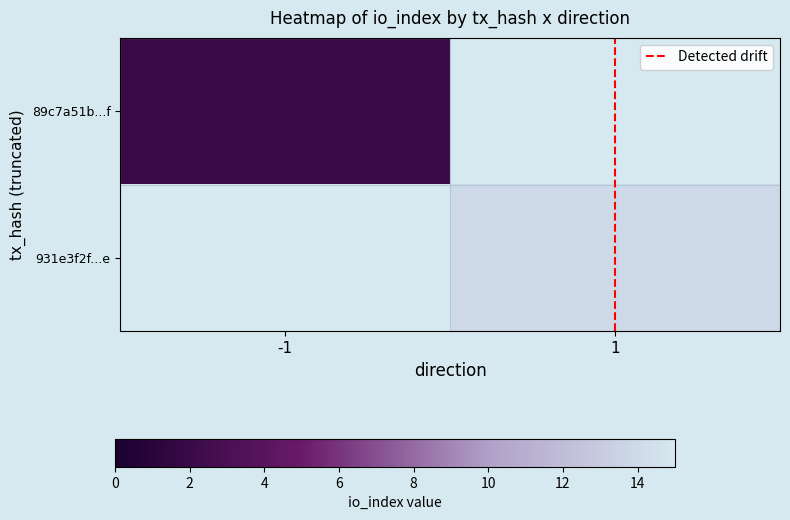

Which category has the highest value in the 931e3f2f...e series?

-1